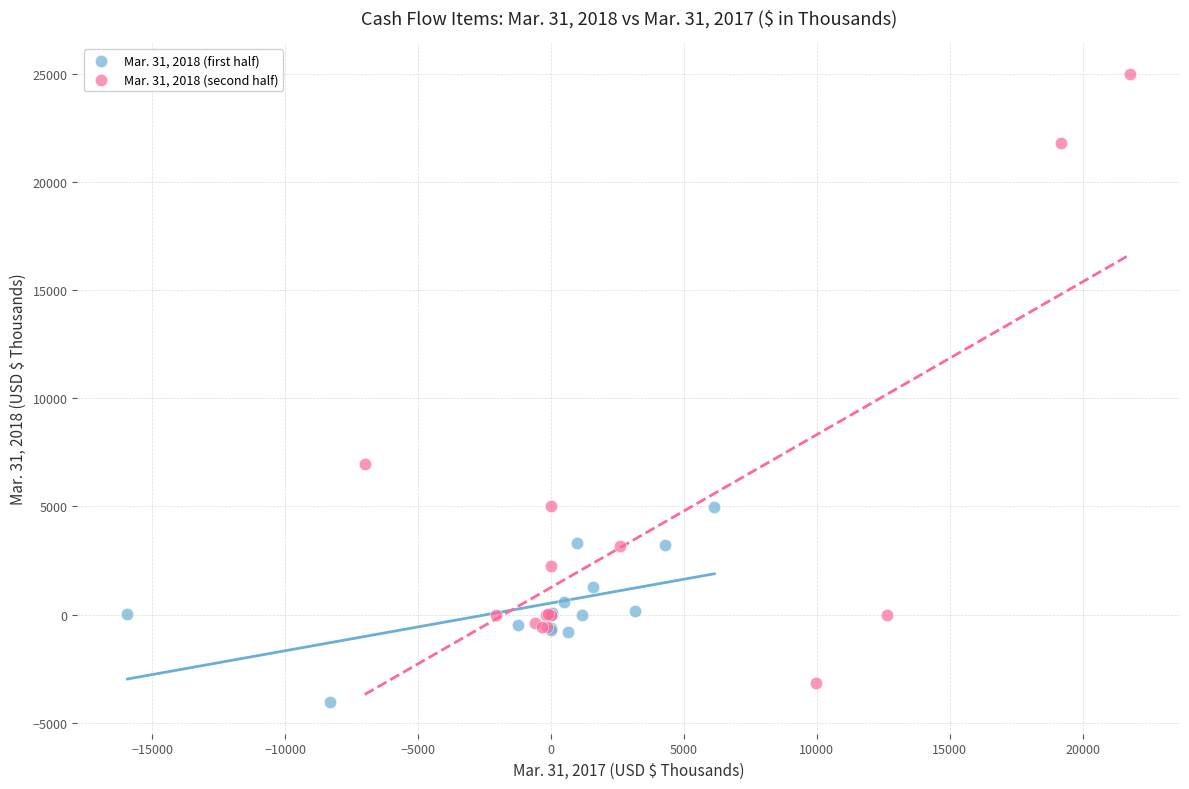

Which series reaches the maximum Y coordinate?

Mar. 31, 2018 (second half)